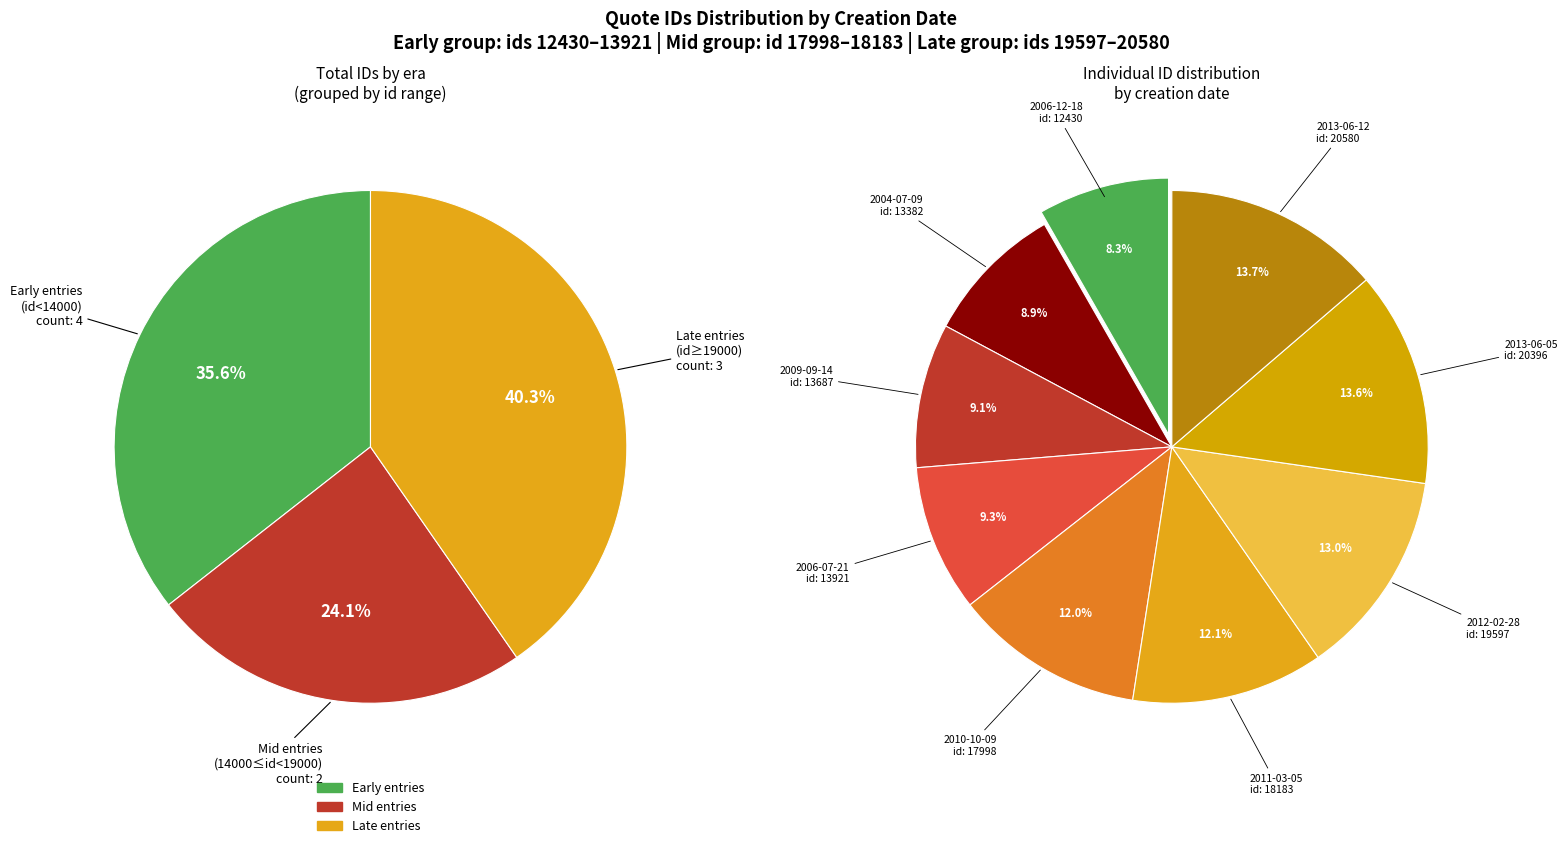

How many slices are in this pie chart?

9